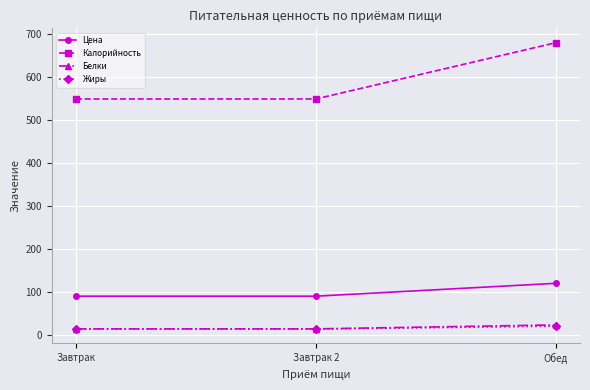

What is the difference between the maximum and minimum values in the Белки series?

9.3